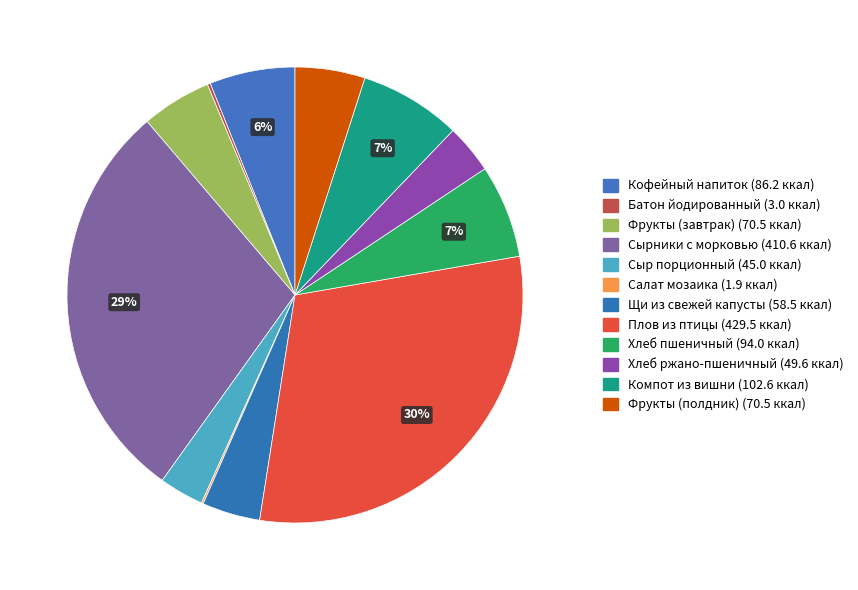

Does Кофейный напиток represent more than half of the total?

No